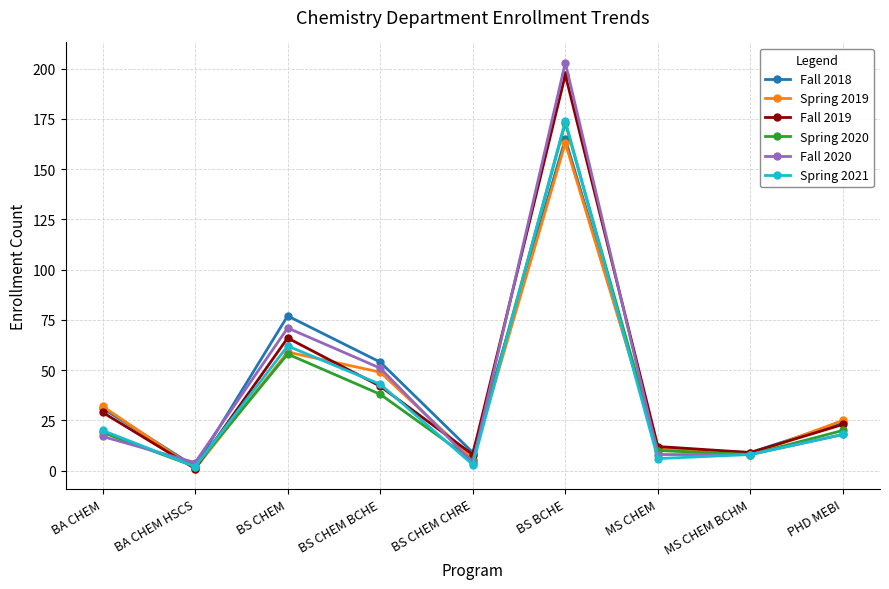

How many distinct data groups are displayed?

6